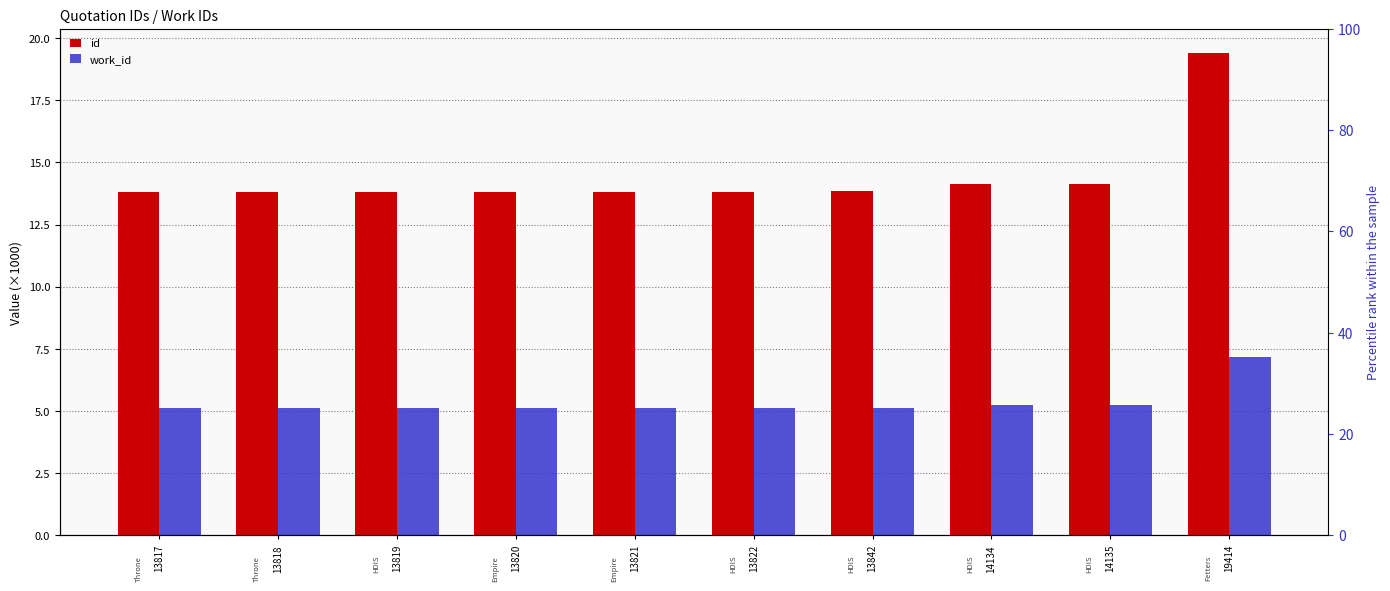

How many distinct data groups are displayed?

2